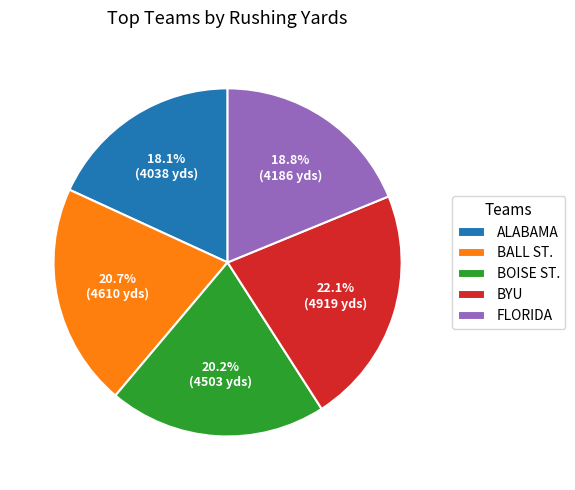

To the nearest percent, what portion does BYU represent?

22%